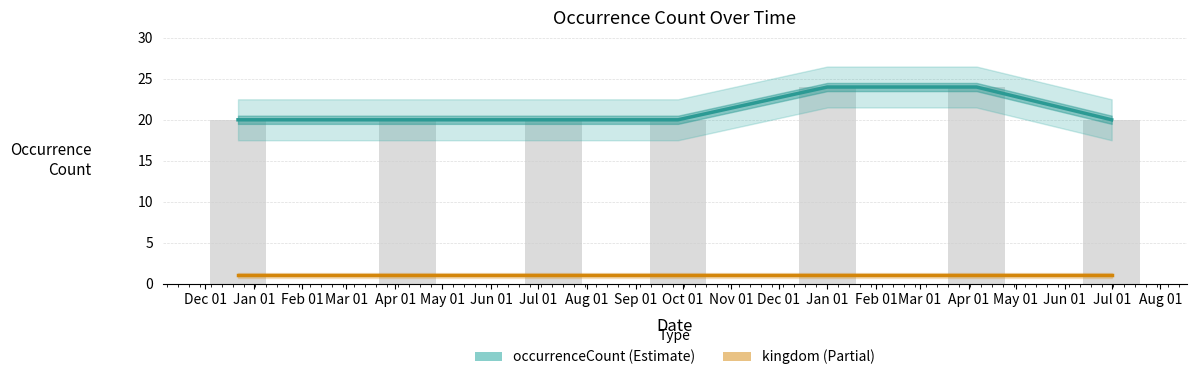

Rank the series by their maximum value, from highest to lowest.

occurrenceCount, kingdom